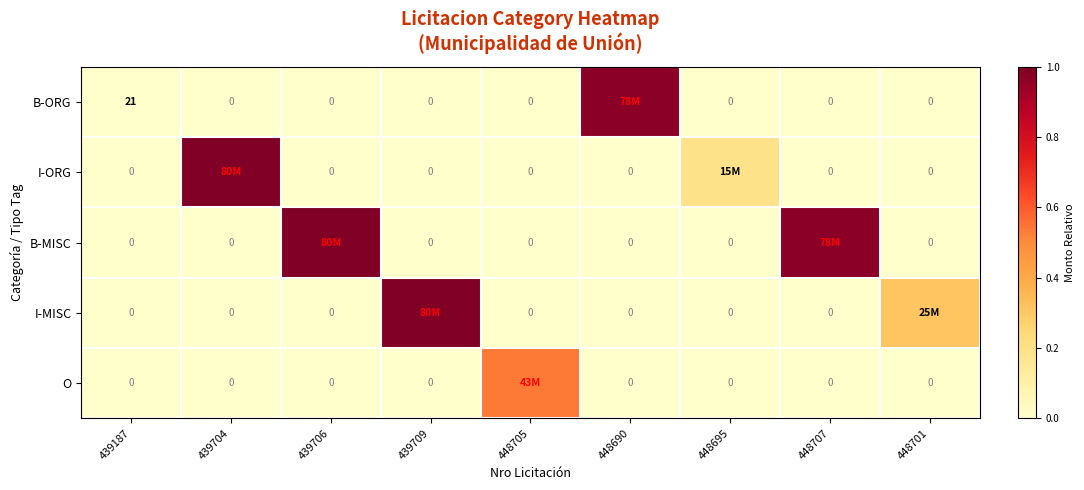

Which series changed the most between 439704 and 439709?

I-ORG